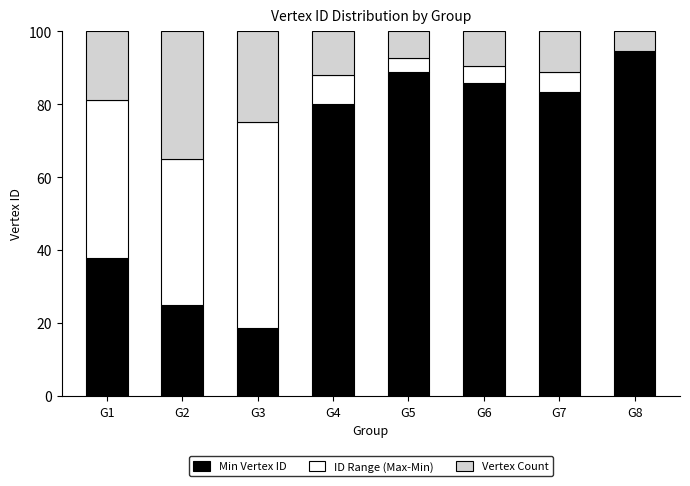

At which label does Min Vertex ID reach its peak?

G8